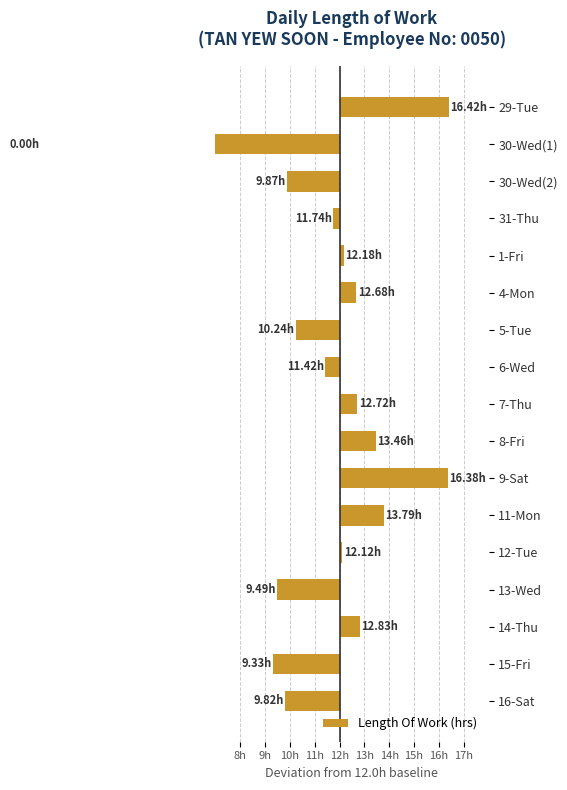

What is the maximum value shown in the chart?

4.4